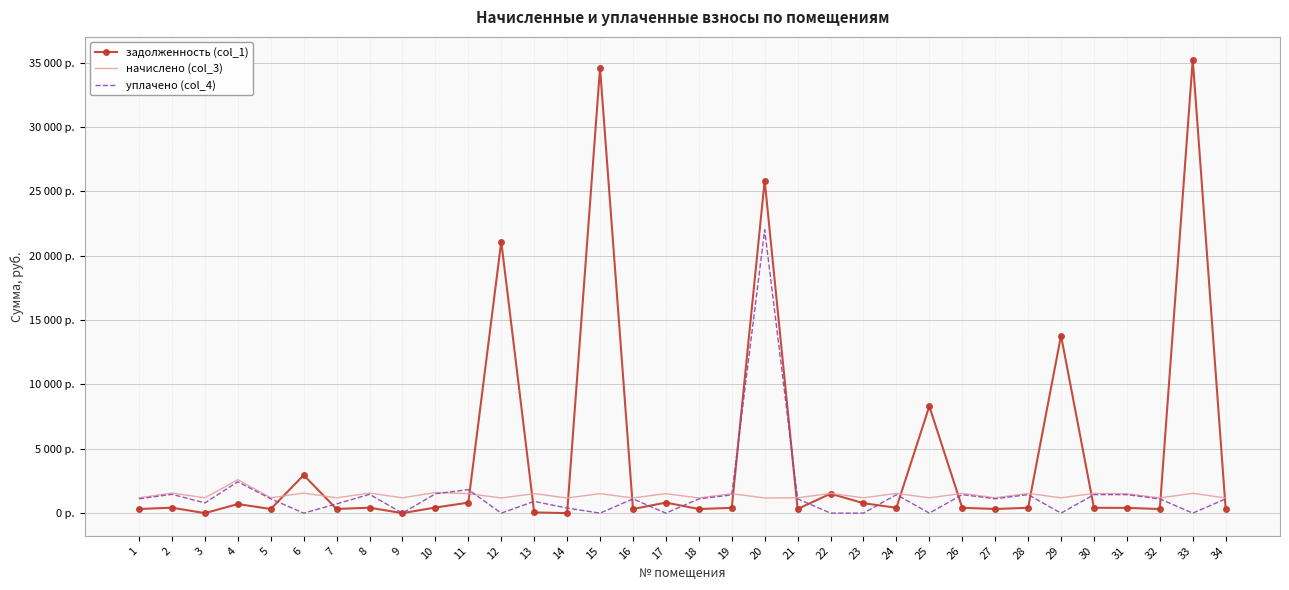

Which series has the widest spread of values?

задолженность (col_1)